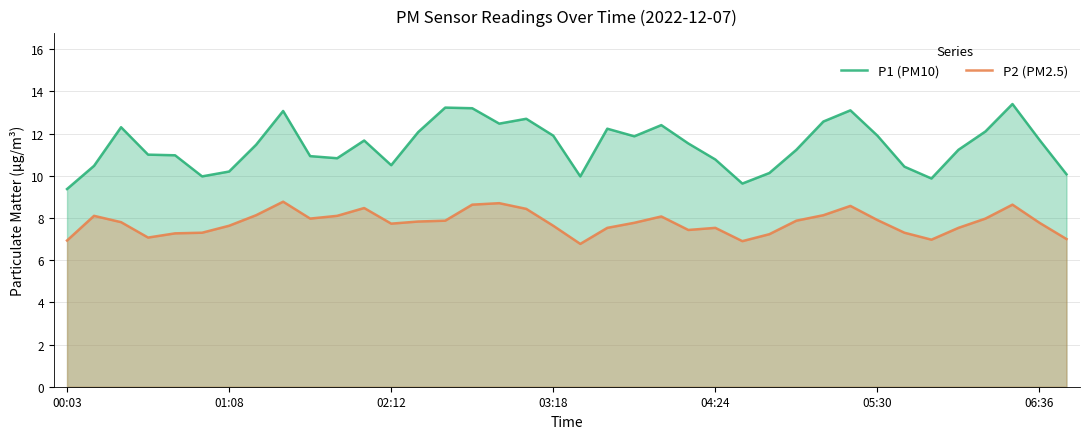

Does the chart display data point markers on the line(s)?

No